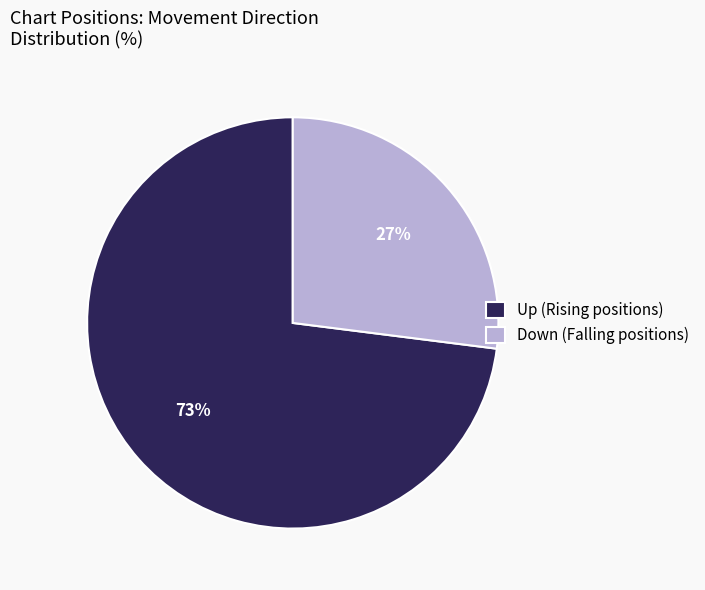

Count the number of slices in the pie.

2